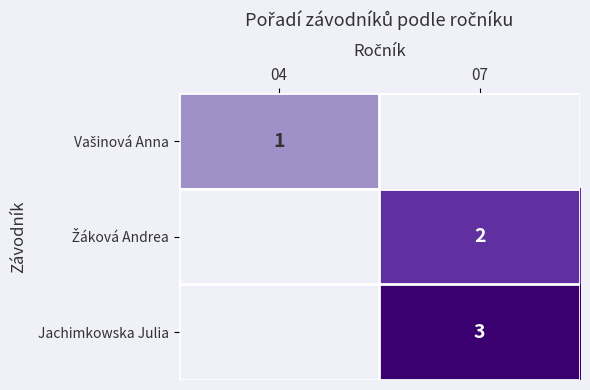

What value does the Žáková Andrea series have at 07?

2.0